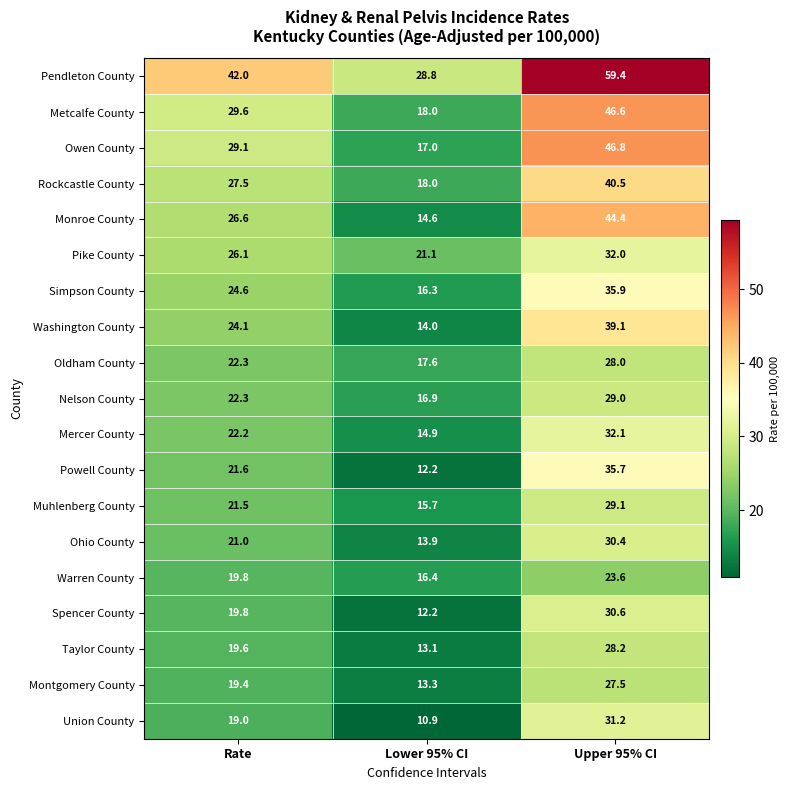

What is the difference between the highest and lowest values at Rate?

23.0